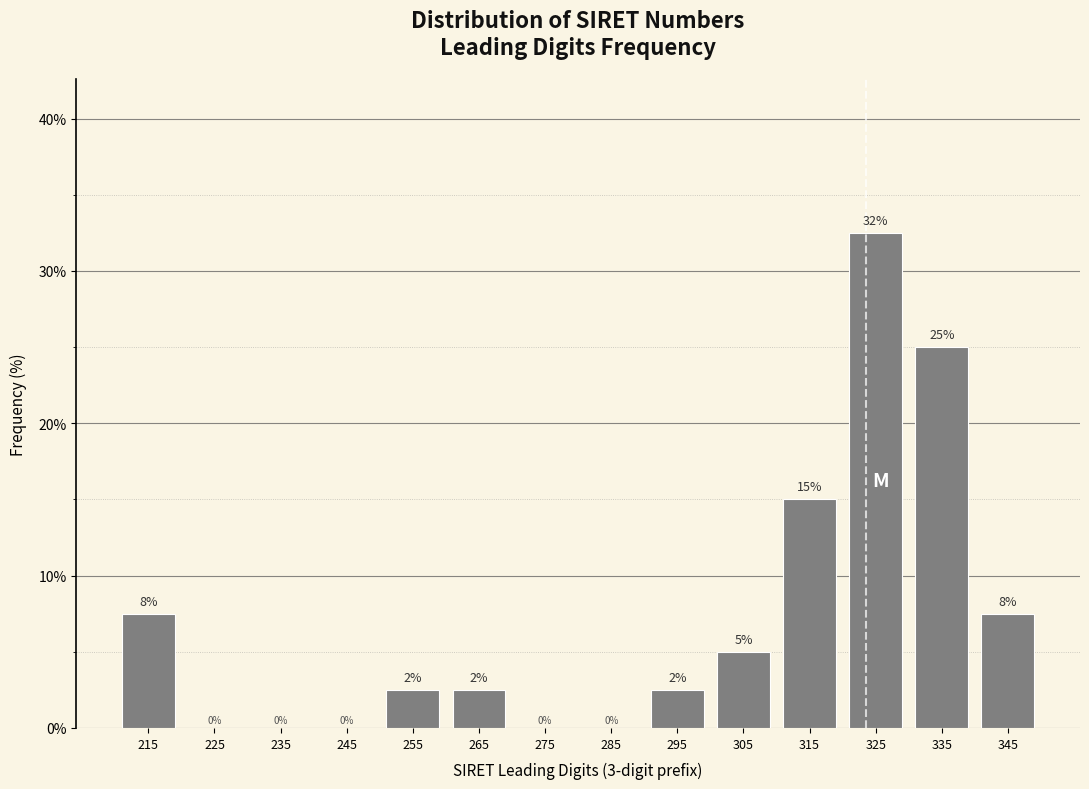

Which range on the x-axis has the tallest bar?

320 to 330